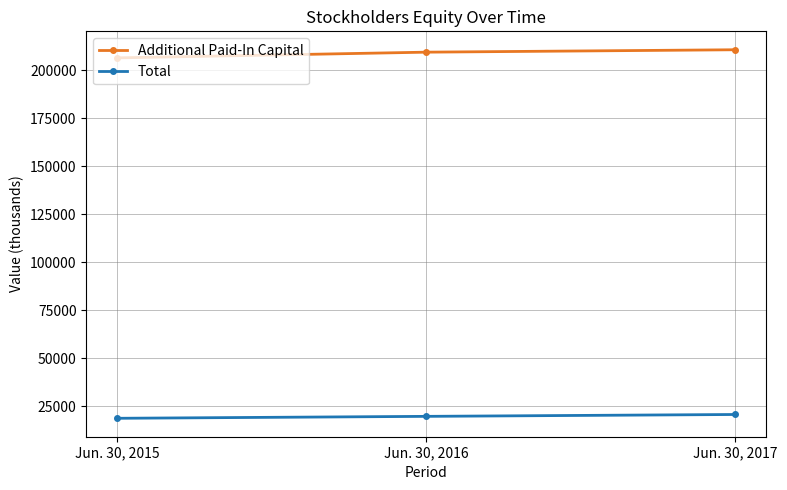

The value of Total at Jun. 30, 2015 is 25544. True or false?

False